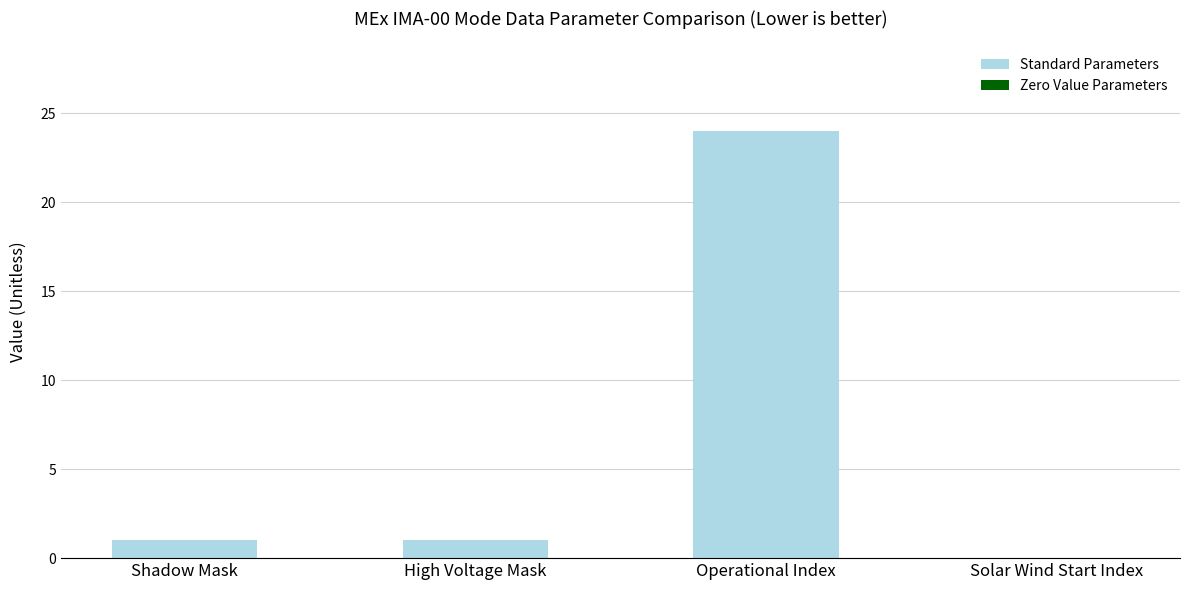

Reading left to right, list all the values displayed in this chart.

1	1	24	0